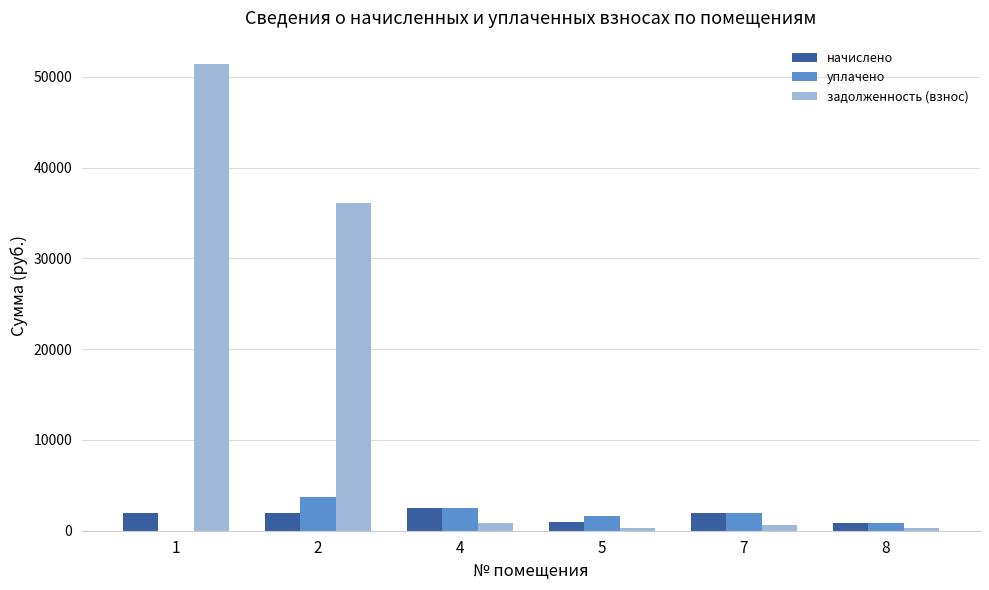

At which label does начислено reach its peak?

4